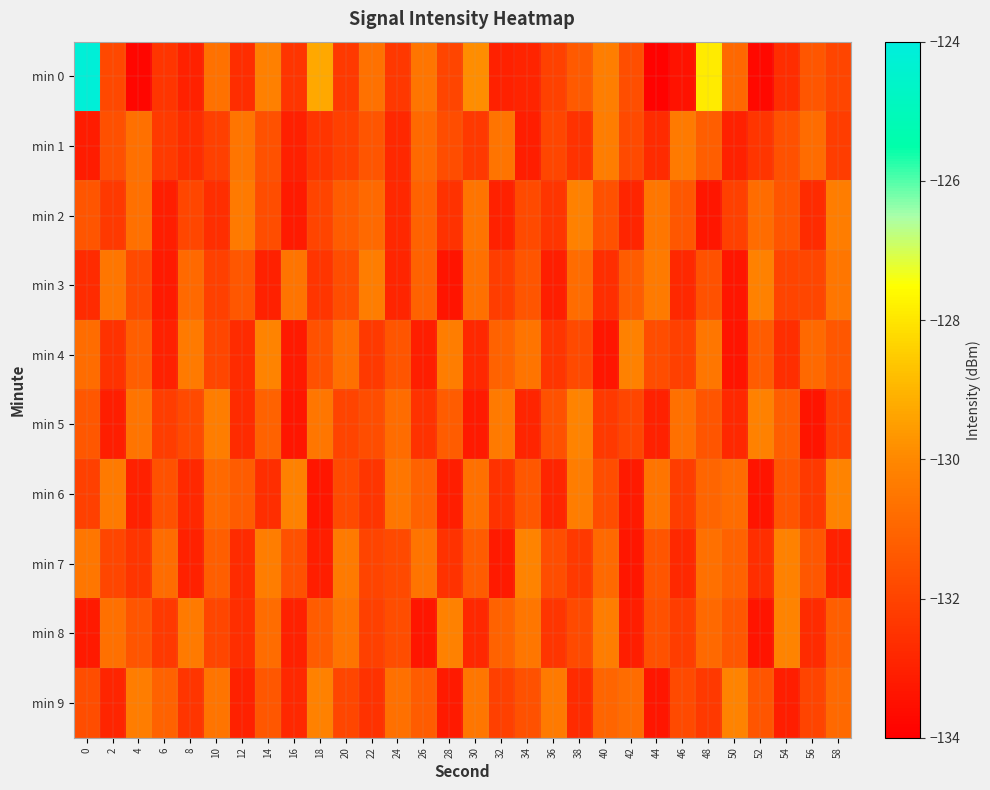

Rank the series by their maximum value, from lowest to highest.

min 1, min 2, min 3, min 4, min 5, min 6, min 7, min 8, min 9, min 0